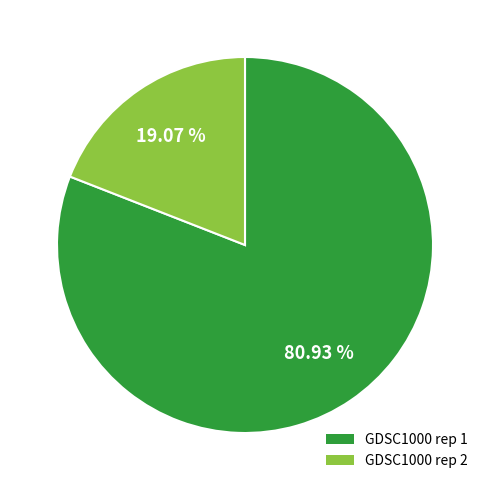

How many slices are in this pie chart?

2